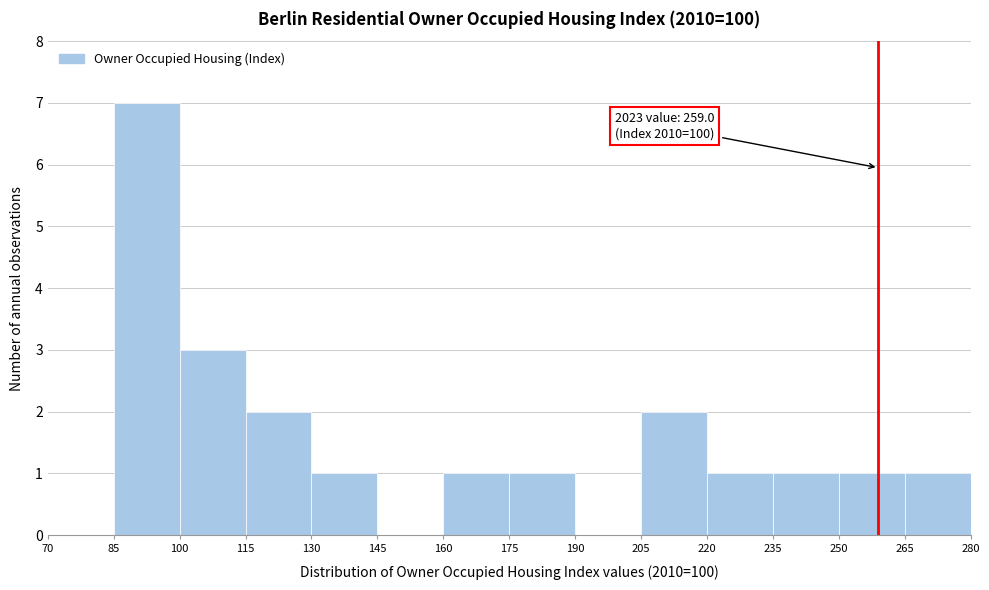

Over which range of the x-axis is the bar tallest?

85 to 100